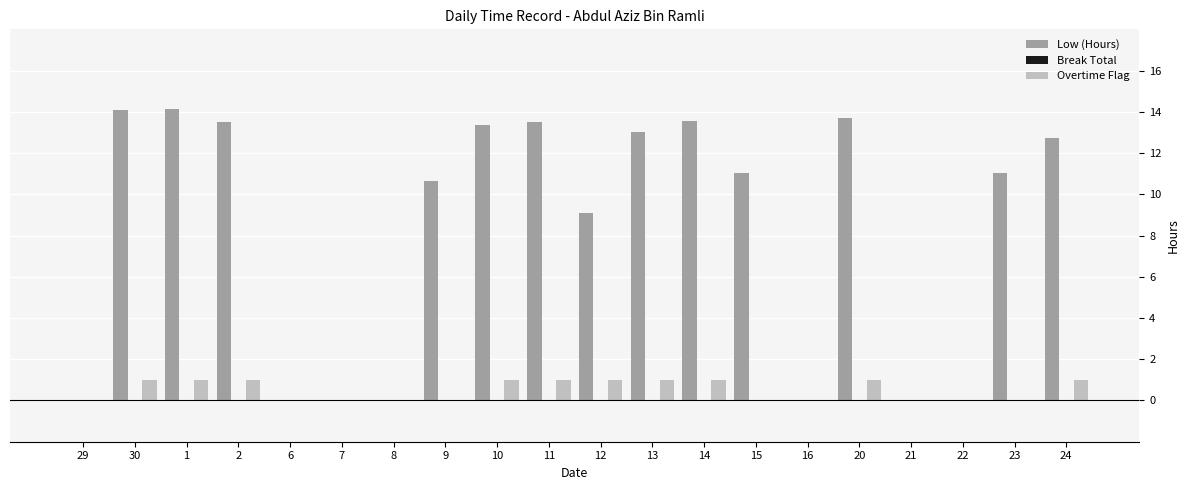

What is the total value across all series at 2?

14.5